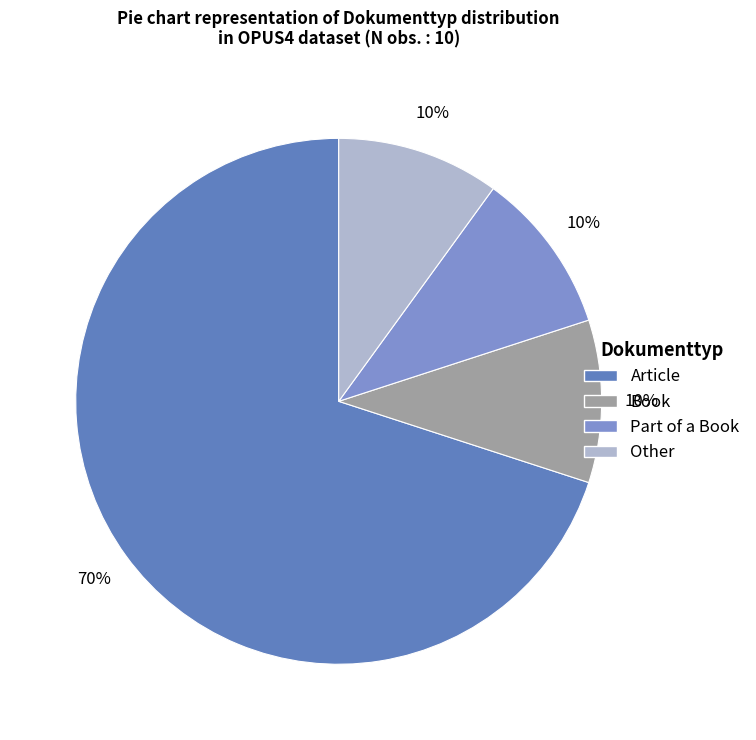

To the nearest percent, what portion does Other represent?

10%